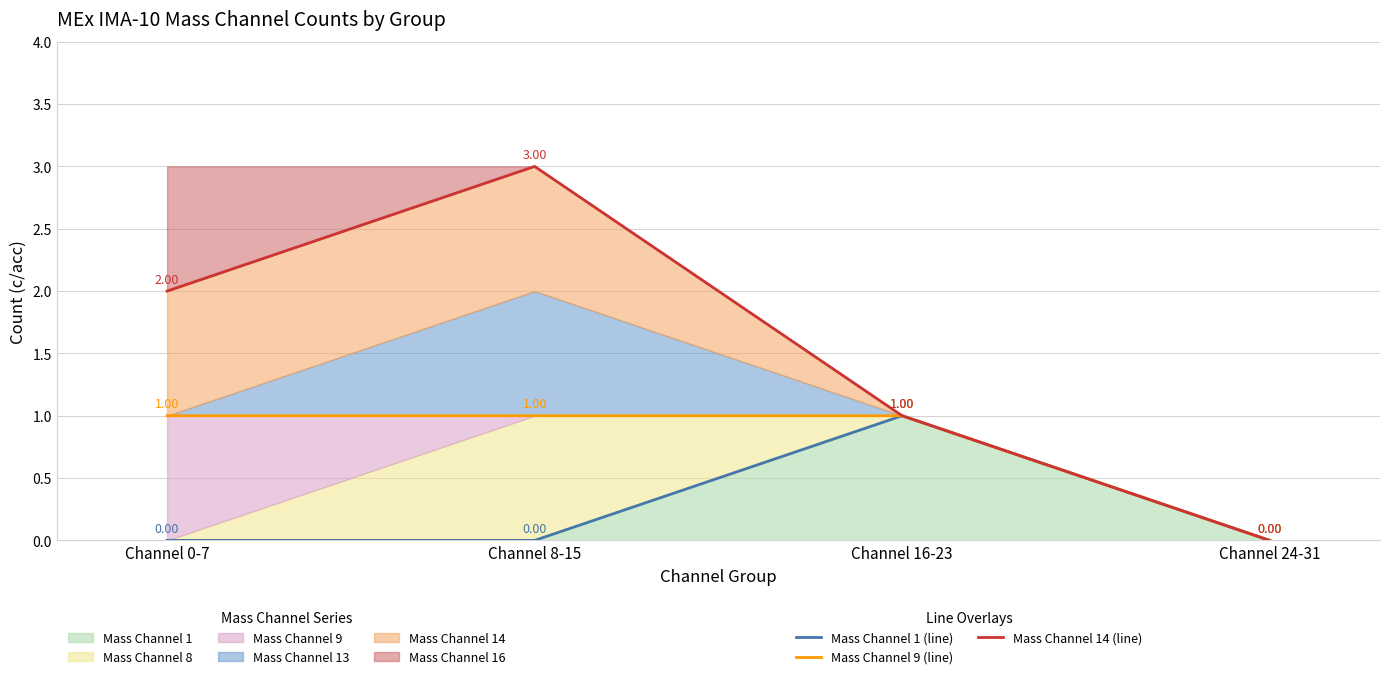

What is the label of the 2nd point from the right?

Channel 16-23